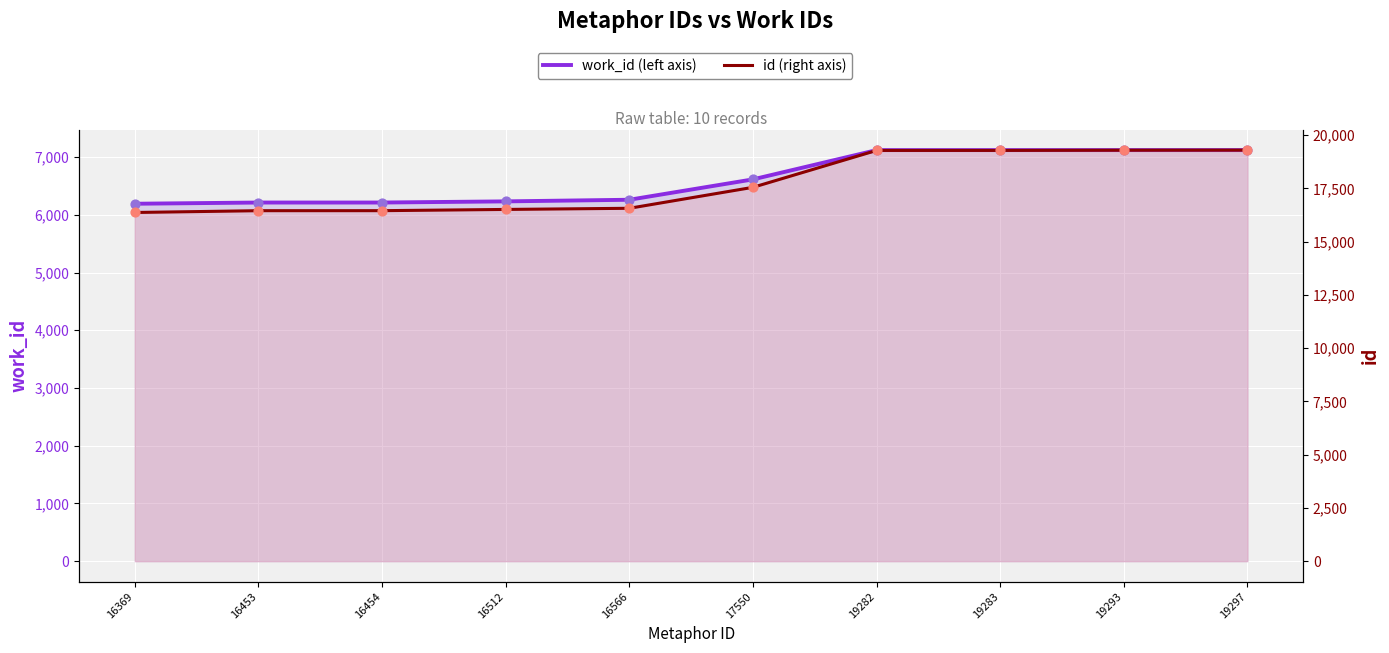

What is the total value across all series at 16453?

22665